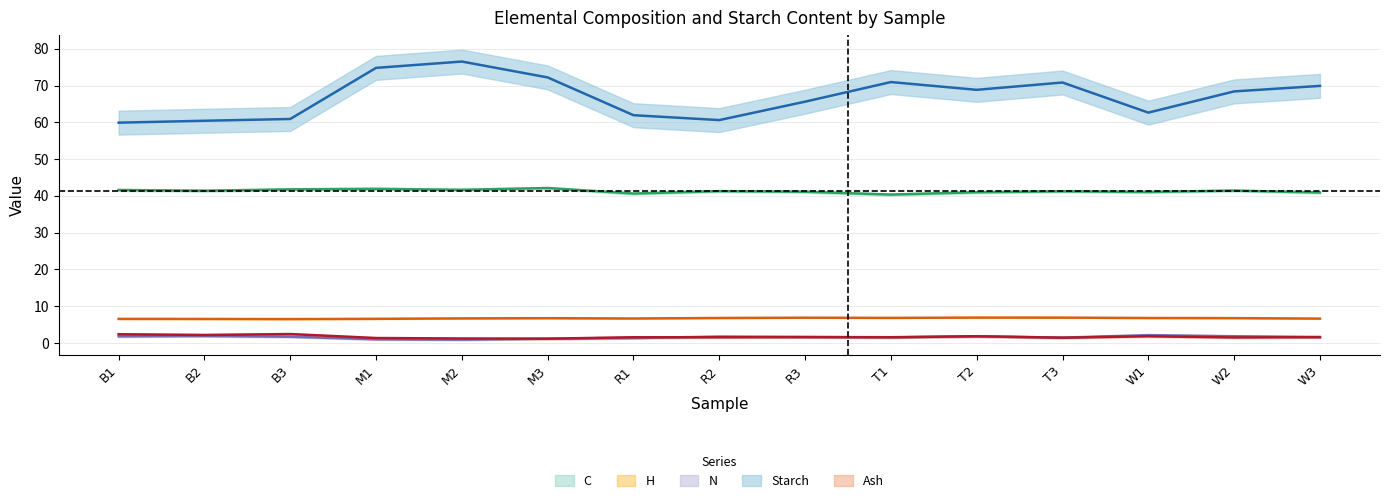

Reading left to right, extract all data points from this chart.

C: B1=41.6	B2=41.4	B3=41.8	M1=41.9	M2=41.7	M3=42.1	R1=40.6	R2=41.3	R3=41.1	T1=40.4	T2=41.0	T3=41.2	W1=41.1	W2=41.5	W3=40.9
H: B1=6.6	B2=6.5	B3=6.5	M1=6.6	M2=6.7	M3=6.8	R1=6.7	R2=6.8	R3=6.9	T1=6.8	T2=6.9	T3=6.9	W1=6.8	W2=6.8	W3=6.6
N: B1=1.8	B2=1.9	B3=1.7	M1=1.0	M2=0.9	M3=1.2	R1=1.3	R2=1.8	R3=1.6	T1=1.5	T2=1.8	T3=1.5	W1=2.1	W2=1.8	W3=1.6
Starch: B1=59.9	B2=60.4	B3=60.9	M1=74.8	M2=76.5	M3=72.2	R1=62.0	R2=60.6	R3=65.6	T1=71.0	T2=68.8	T3=70.8	W1=62.7	W2=68.4	W3=69.9
Ash: B1=2.4	B2=2.2	B3=2.4	M1=1.4	M2=1.2	M3=1.2	R1=1.6	R2=1.6	R3=1.6	T1=1.6	T2=1.9	T3=1.4	W1=1.8	W2=1.5	W3=1.6